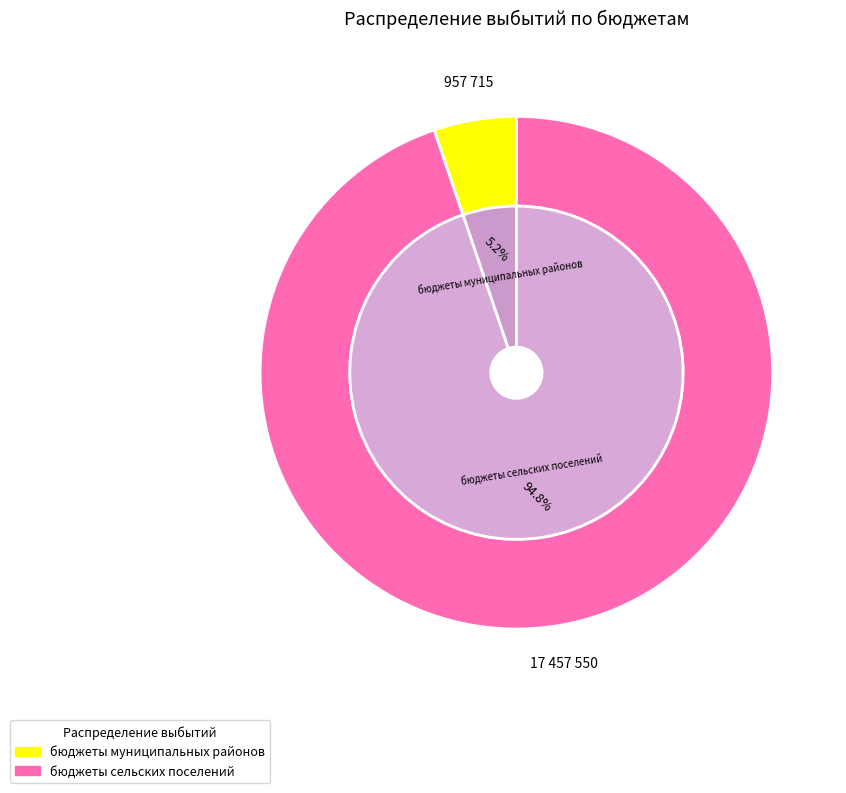

What is the smallest slice in the pie chart?

бюджеты муниципальных районов